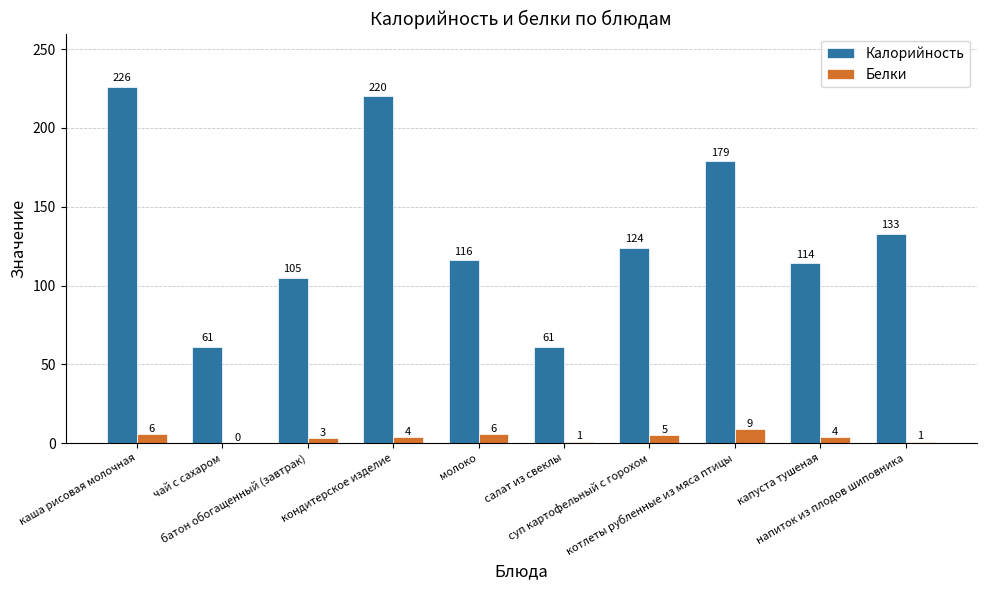

How many Белки values are between 1 and 6?

8